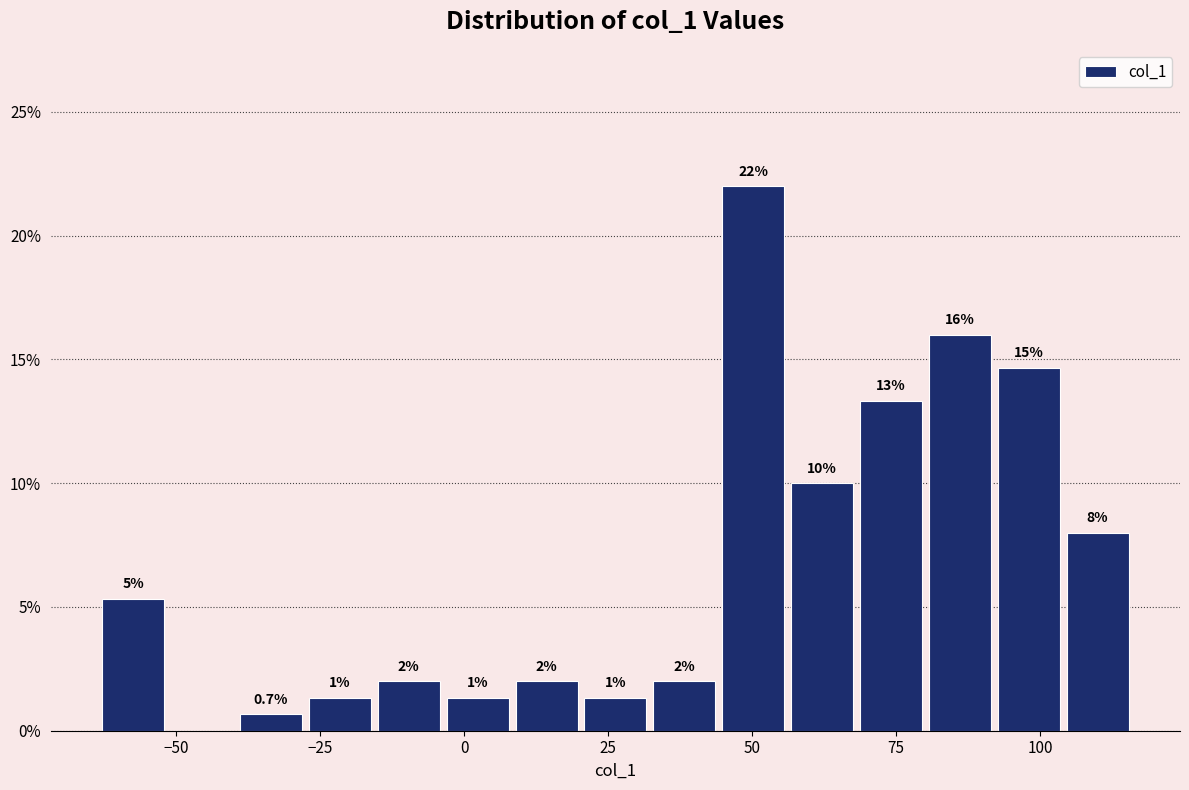

Around what value on the x-axis is the tallest bar? Give the approximate position of its centre, as read against the axis.

50